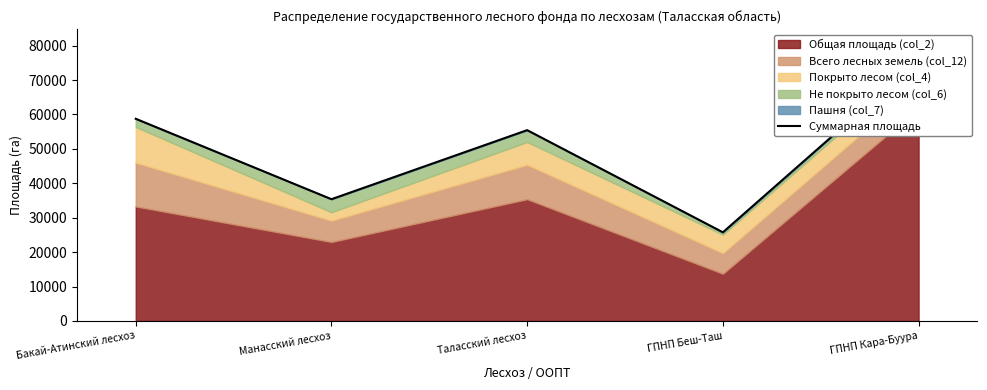

Rank the categories by value from lowest to highest.

ГПНП Беш-Таш, Манасский лесхоз, Таласский лесхоз, Бакай-Атинский лесхоз, ГПНП Кара-Буура